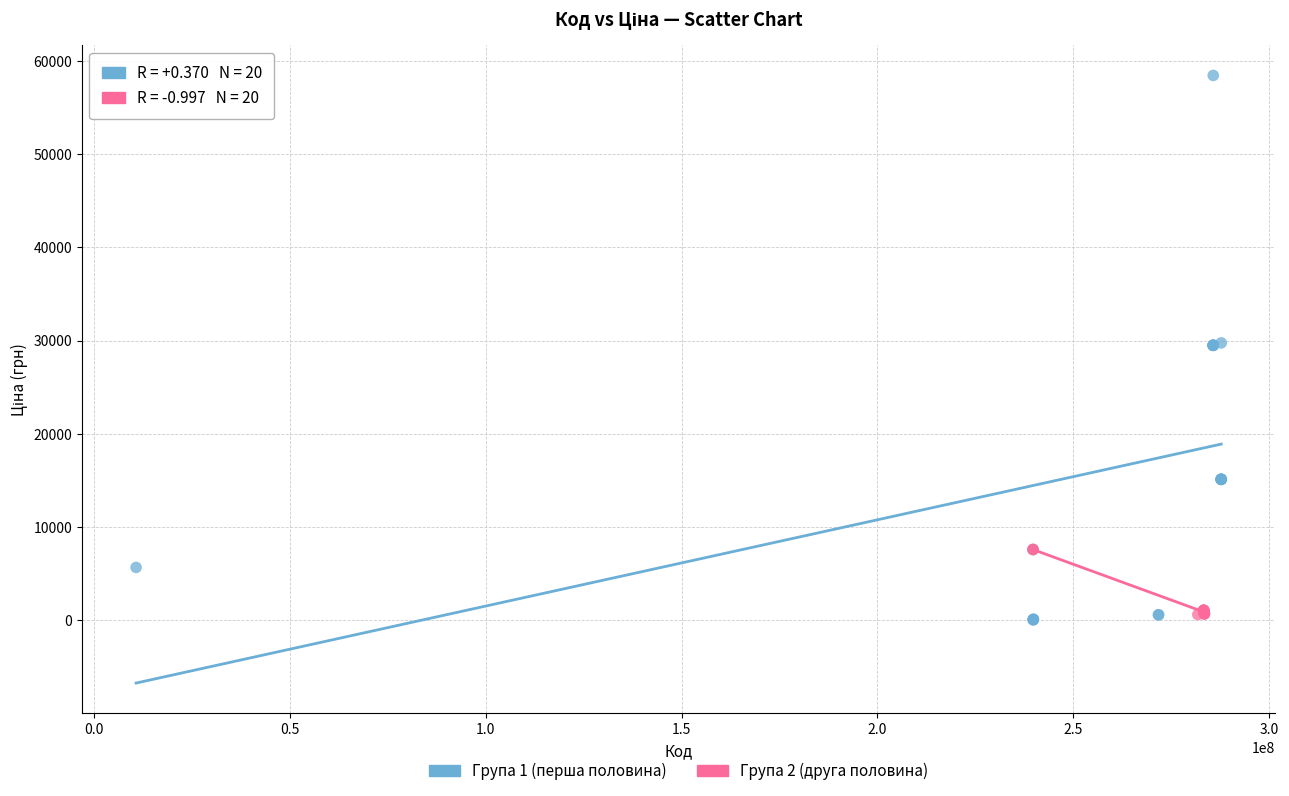

Which series reaches the maximum Y coordinate?

Група 1 (перша половина)